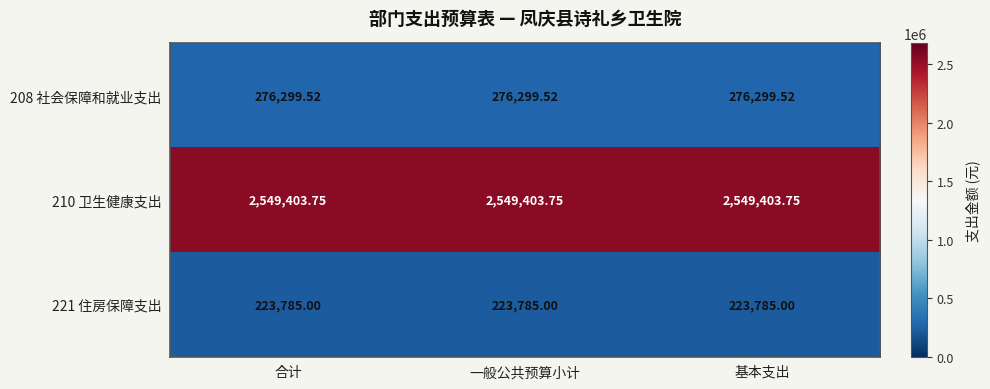

Is the value of 210 卫生健康支出 at 一般公共预算小计 greater than the value of 221 住房保障支出 at 基本支出?

Yes